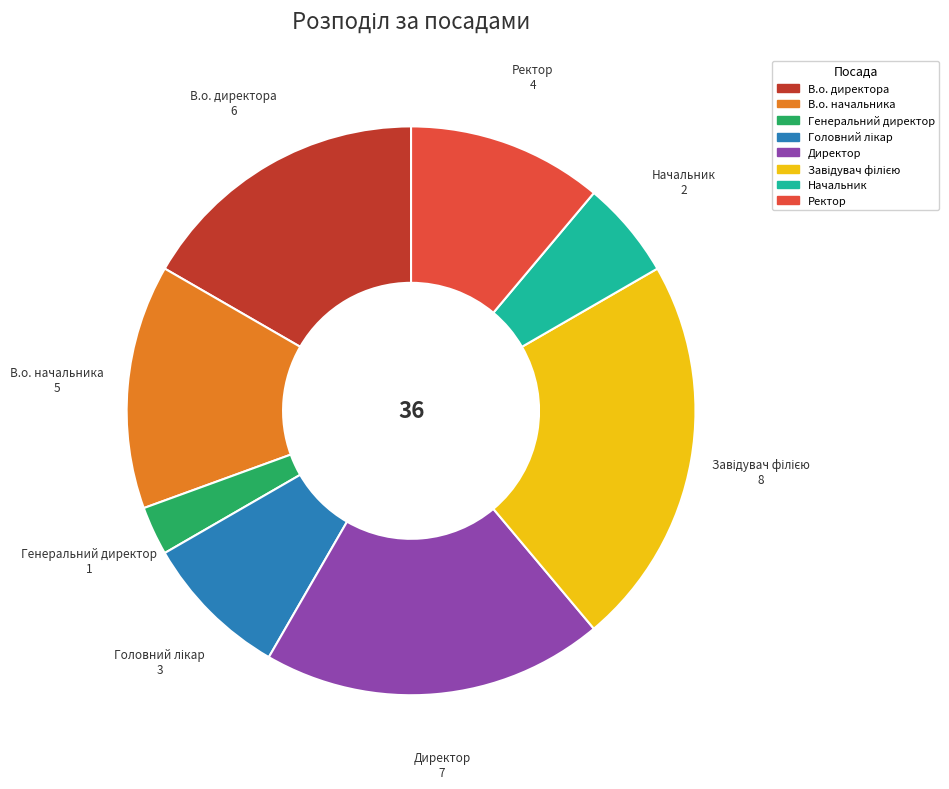

Which has a higher value, В.о. директора or В.о. начальника?

В.о. директора